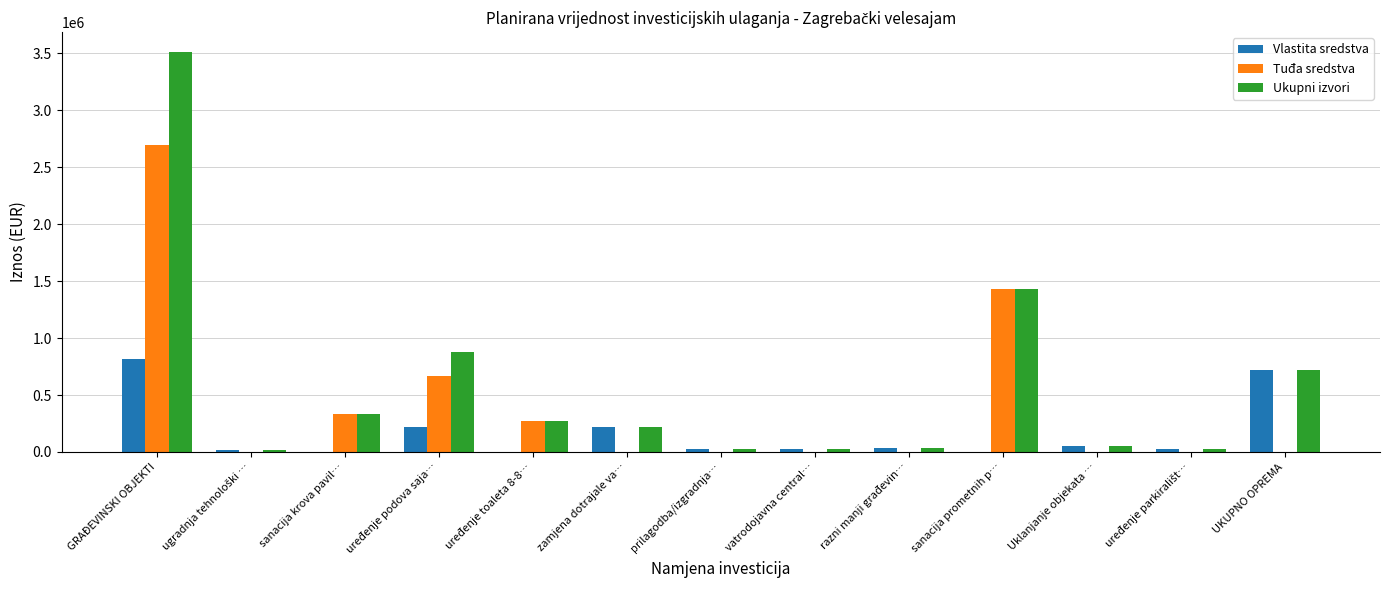

Are the bars grouped side by side (vs. stacked)?

Yes